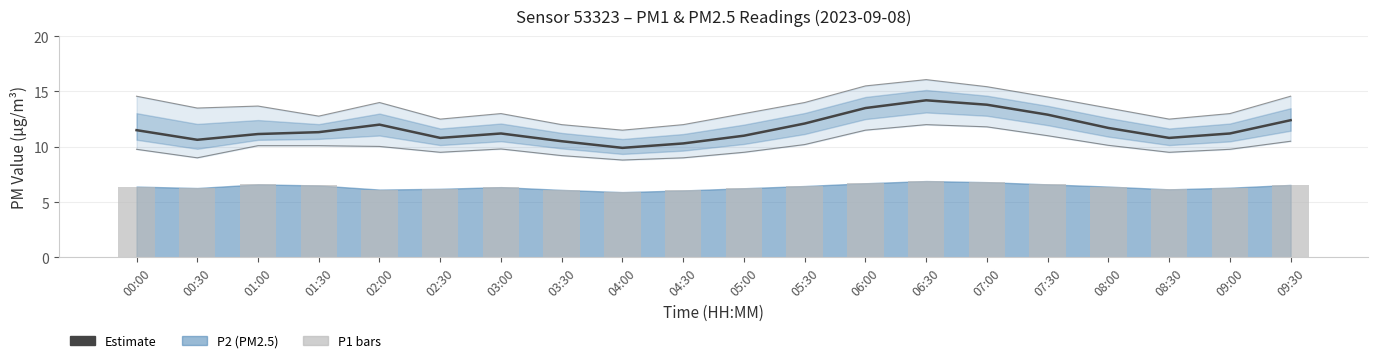

What is the label of the 18th bar from the right?

01:00